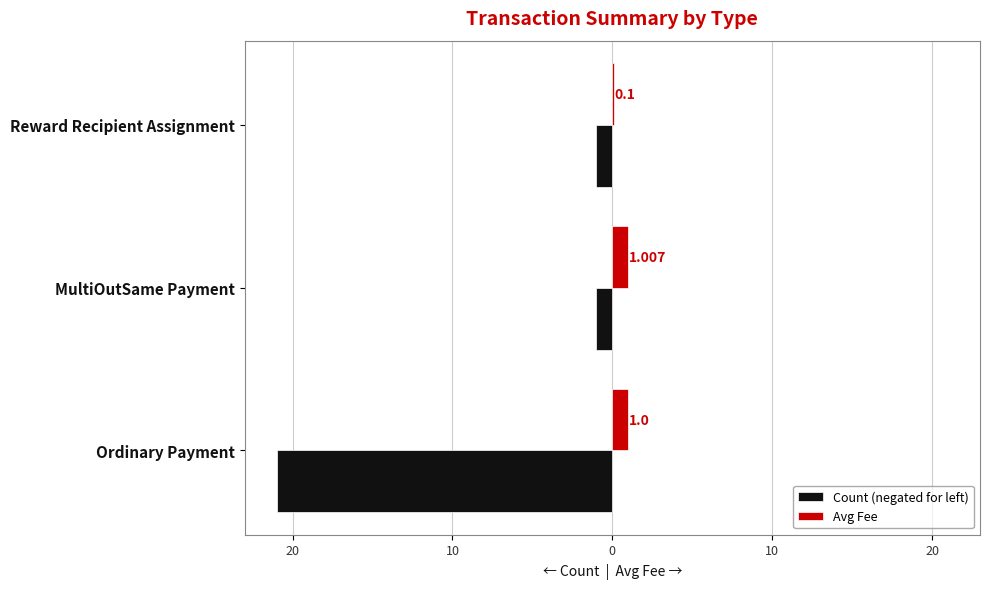

What are all the series names shown in the legend?

Count (negated for left), Avg Fee